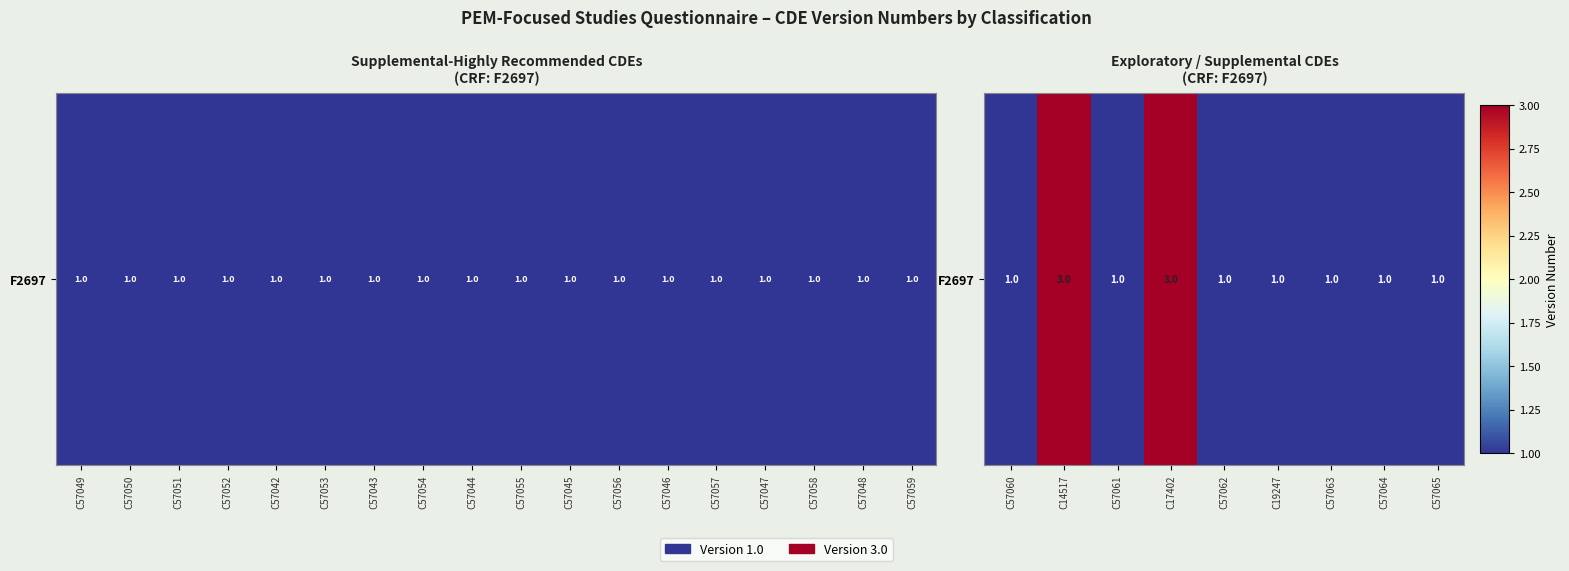

The value at C57065 is 1. True or false?

True